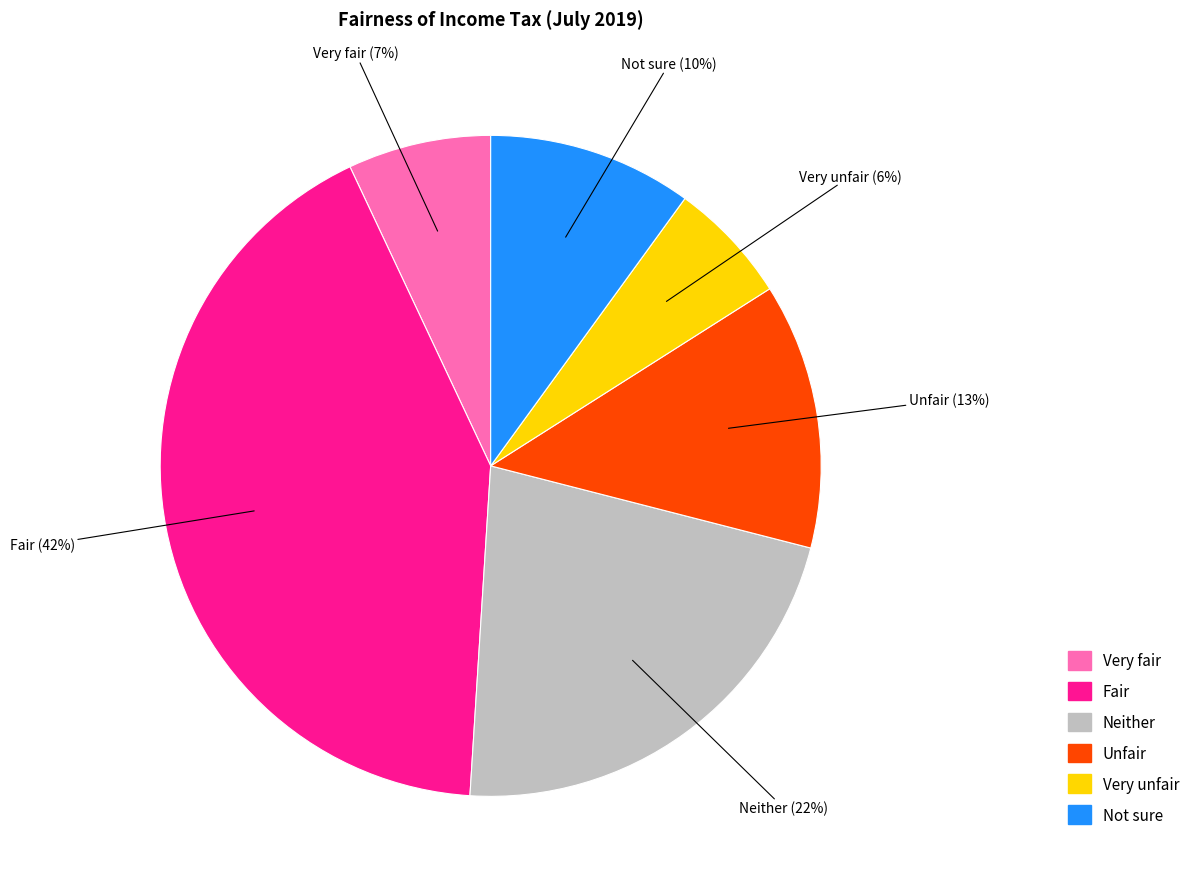

Is it true that Neither is 22% of the pie?

True